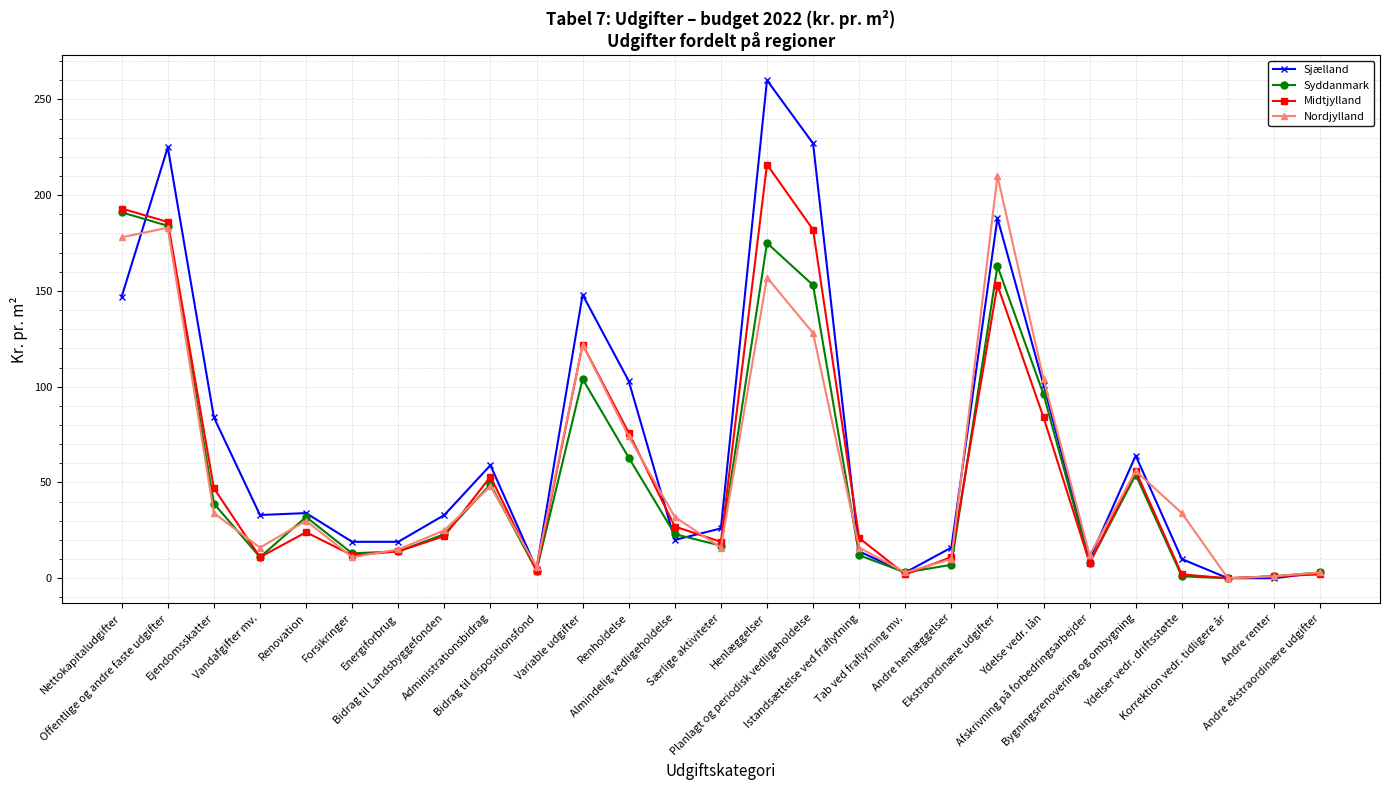

Which series has the largest range (max minus min)?

Sjælland